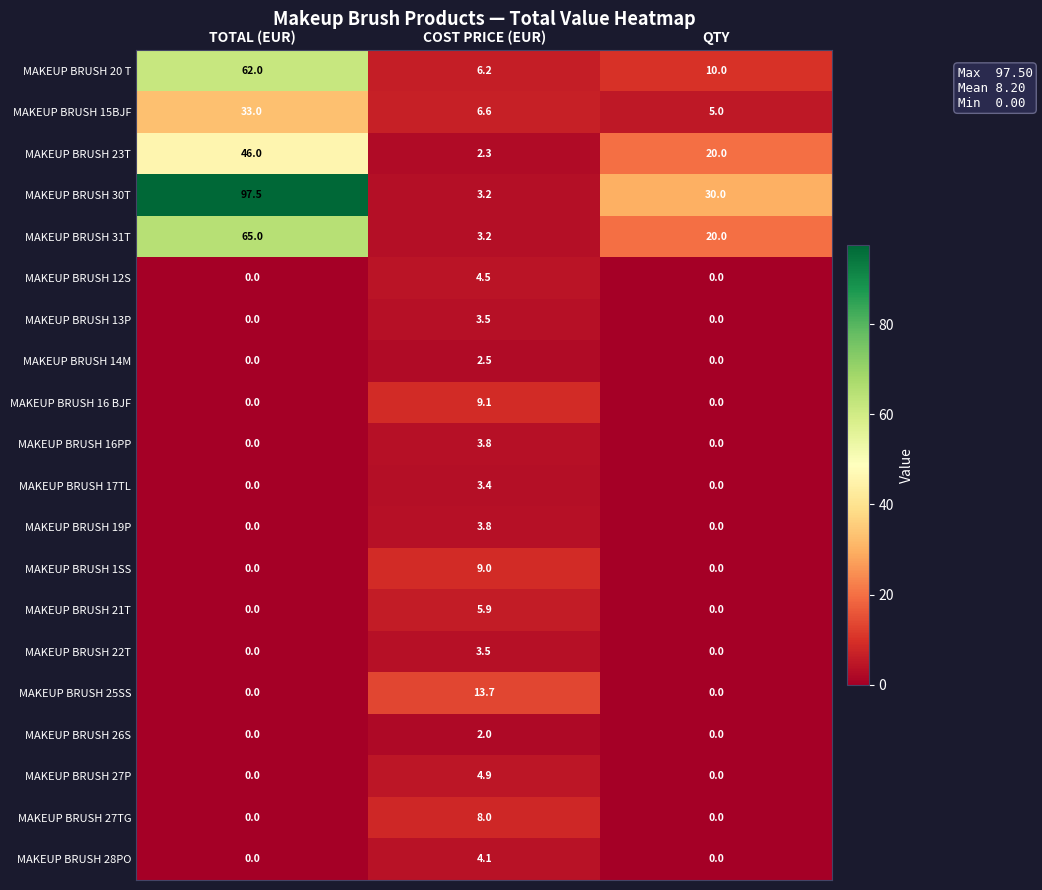

Count the number of categories in the chart.

3